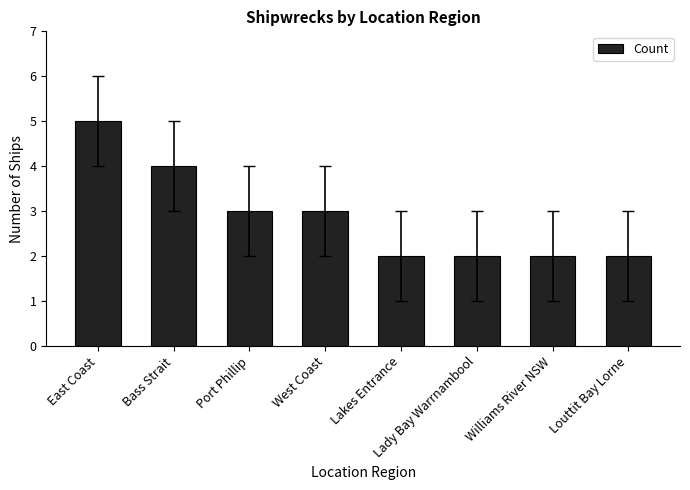

Which label corresponds to the largest value in the chart?

East Coast